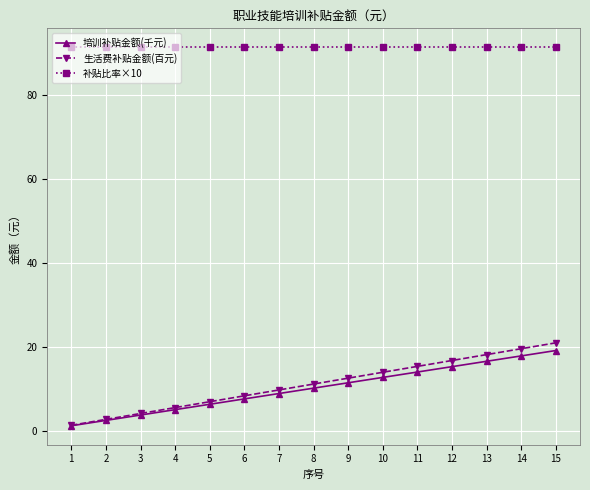

What are all the series names shown in the legend?

培训补贴金额(千元), 生活费补贴金额(百元), 补贴比率×10